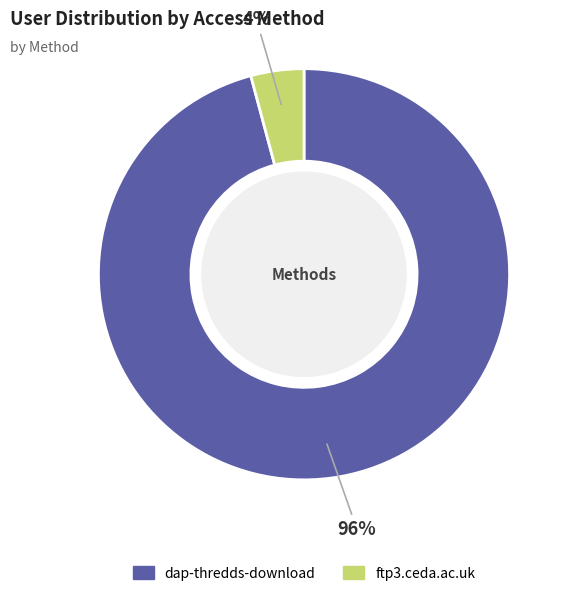

To the nearest percent, what percentage of the pie is ftp3.ceda.ac.uk?

4%